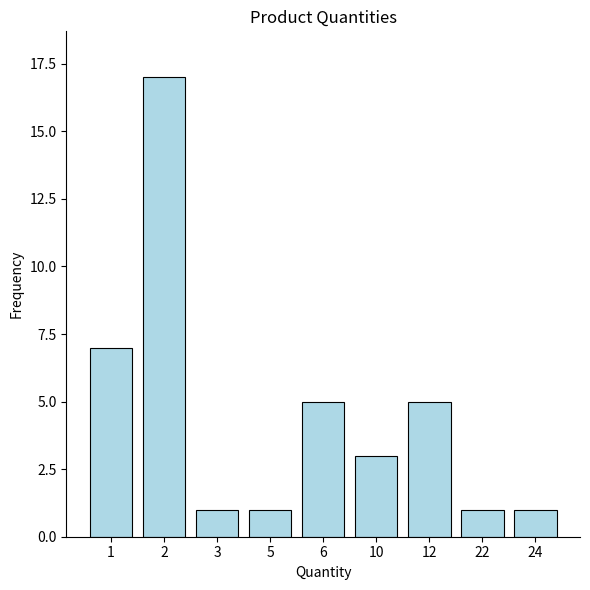

Does the chart contain any negative values?

No